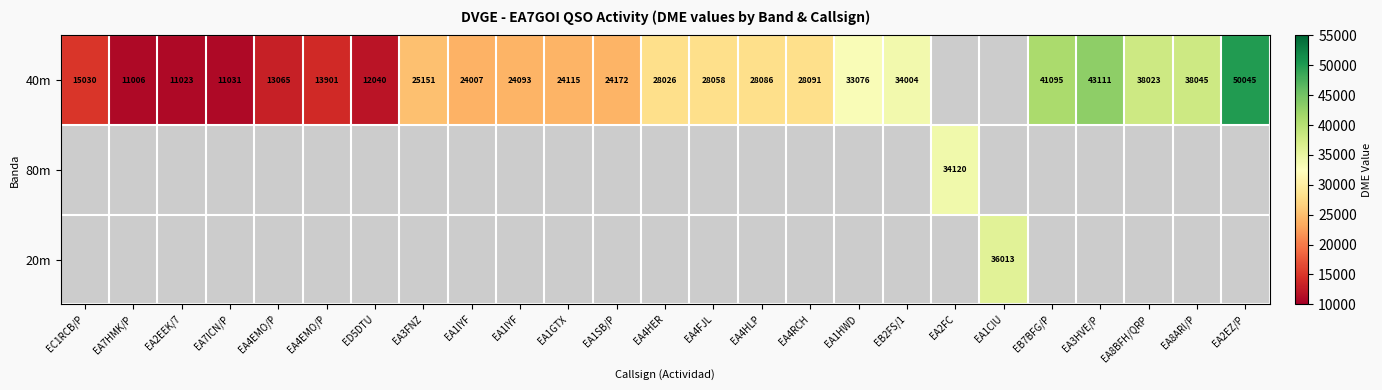

At which label does 40m first exceed 28026?

EA4FJL